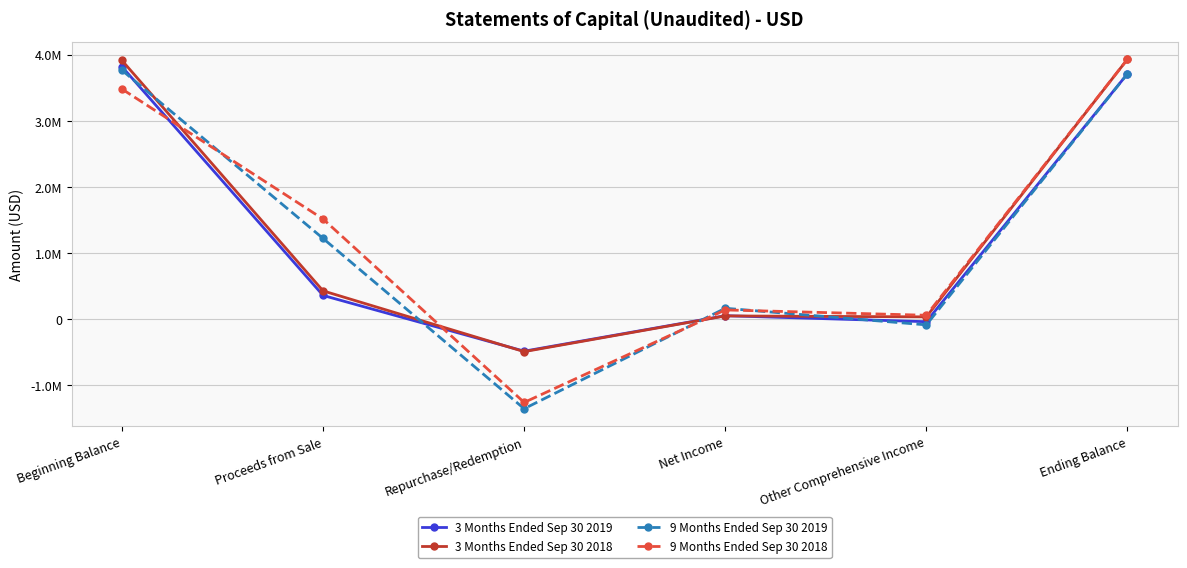

What is the sum of all 3 Months Ended Sep 30 2018 values?

7867226